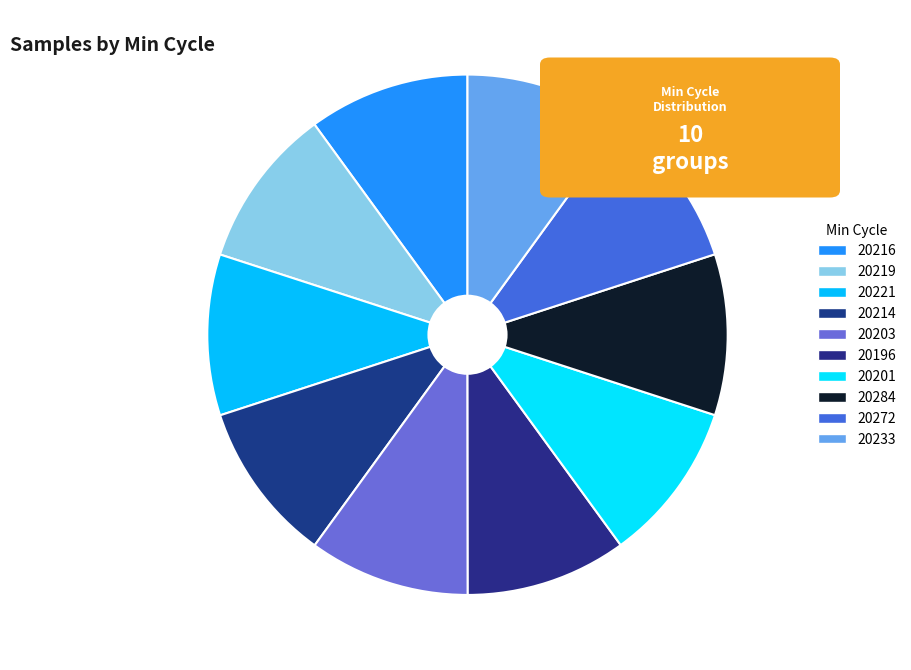

How many slices are in this pie chart?

10